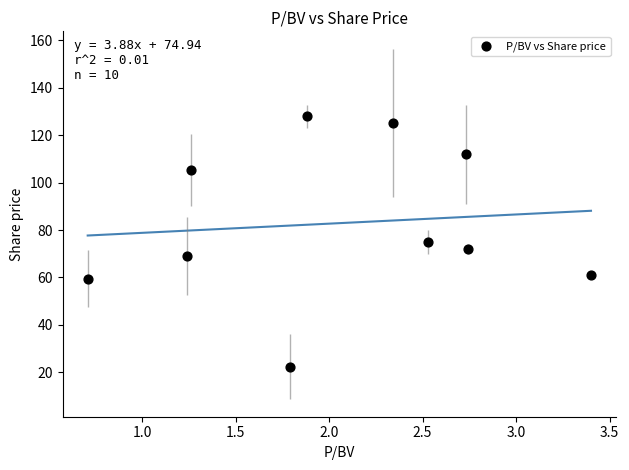

What is the average Y value?

82.9